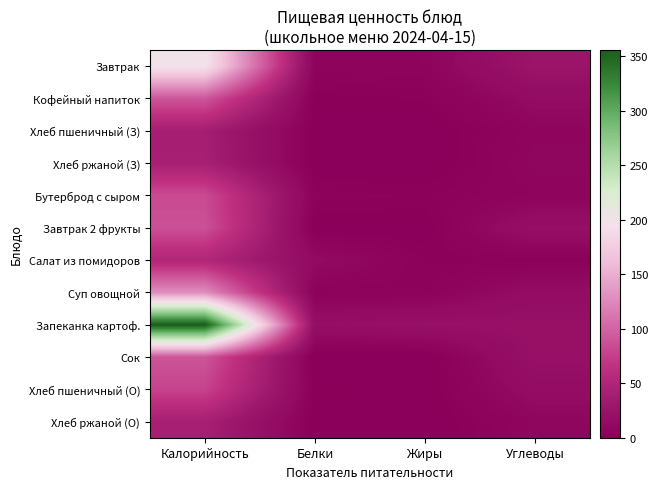

At how many categories does at least one series exceed 289?

1